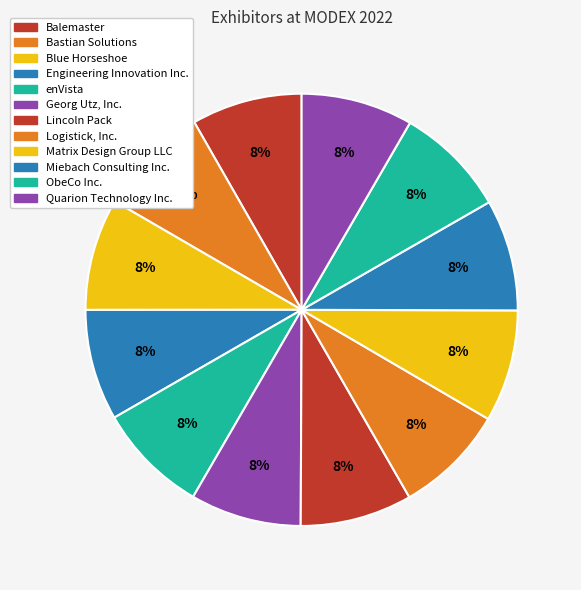

Which category has the biggest portion of the pie?

Matrix Design Group LLC